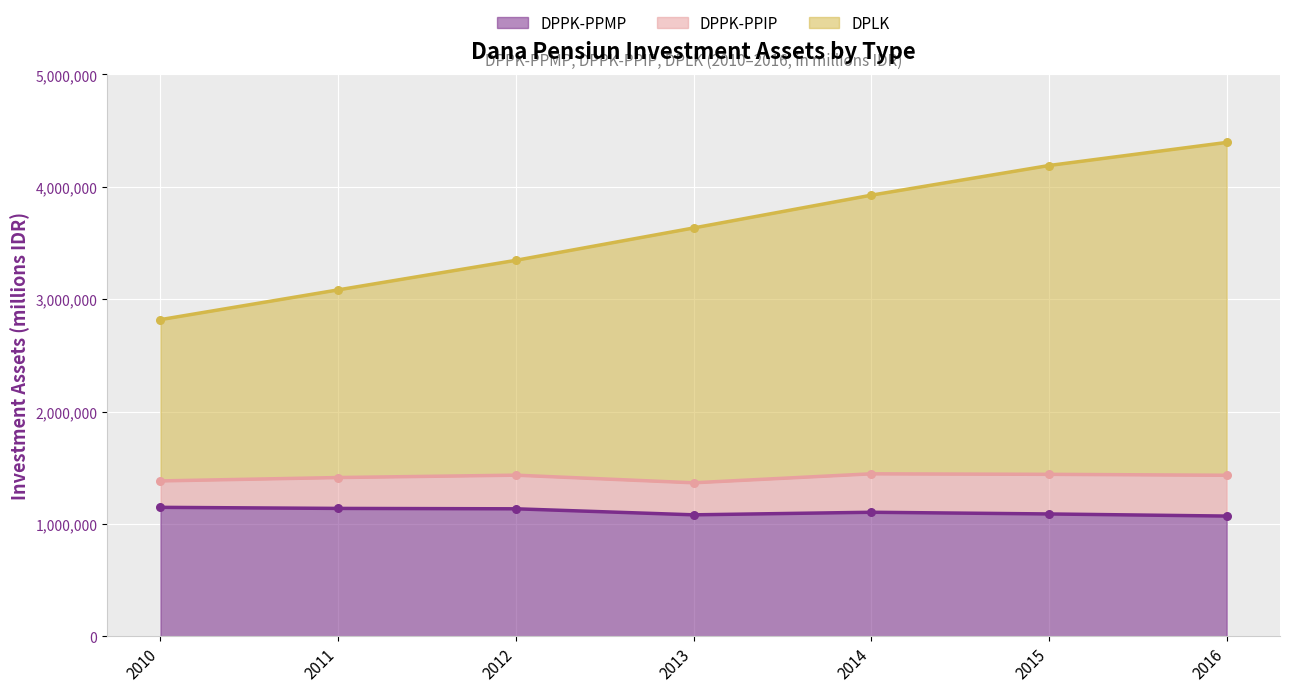

What is the maximum value for DPPK-PPMP?

1147633